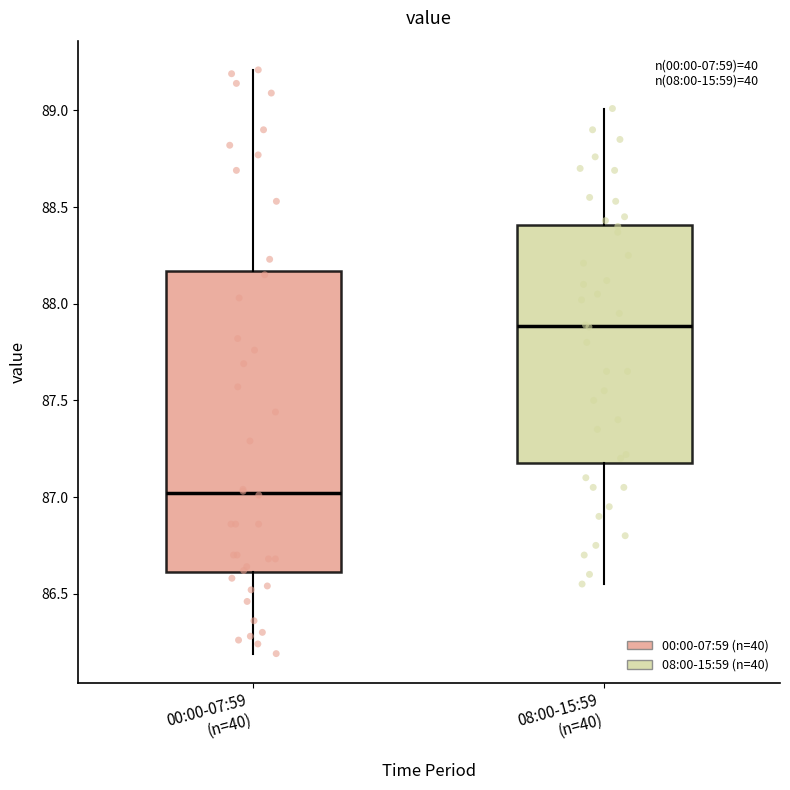

Reading left to right, read every box against the y-axis: the position of its median line, the range the box covers, and the ends of its whiskers. The values are not printed on the chart, so give them approximately, as read against the axis.

00:00-07:59 (n=40): median 87.00, box 86.60 to 88.15, whiskers 86.20 to 89.20
08:00-15:59 (n=40): median 87.90, box 87.20 to 88.40, whiskers 86.55 to 89.00